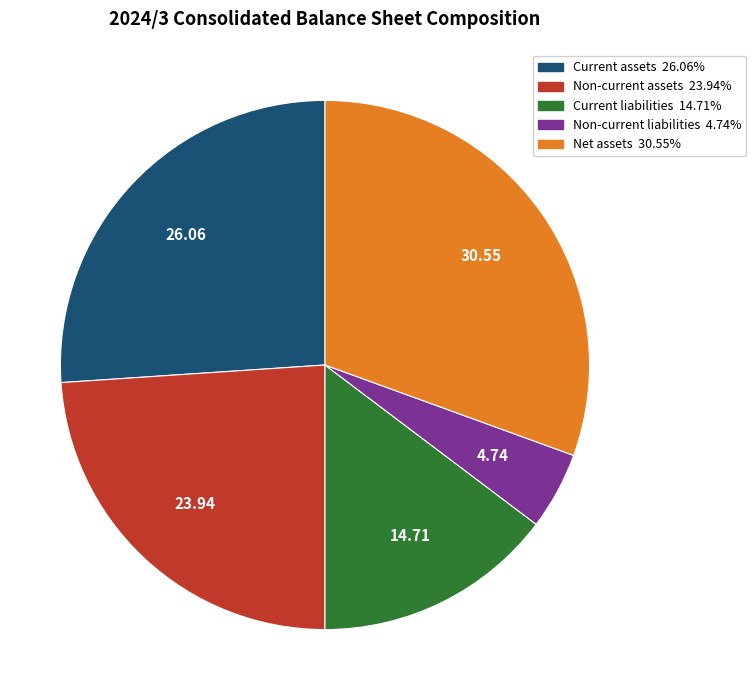

Is Non-current assets the majority of the pie?

No